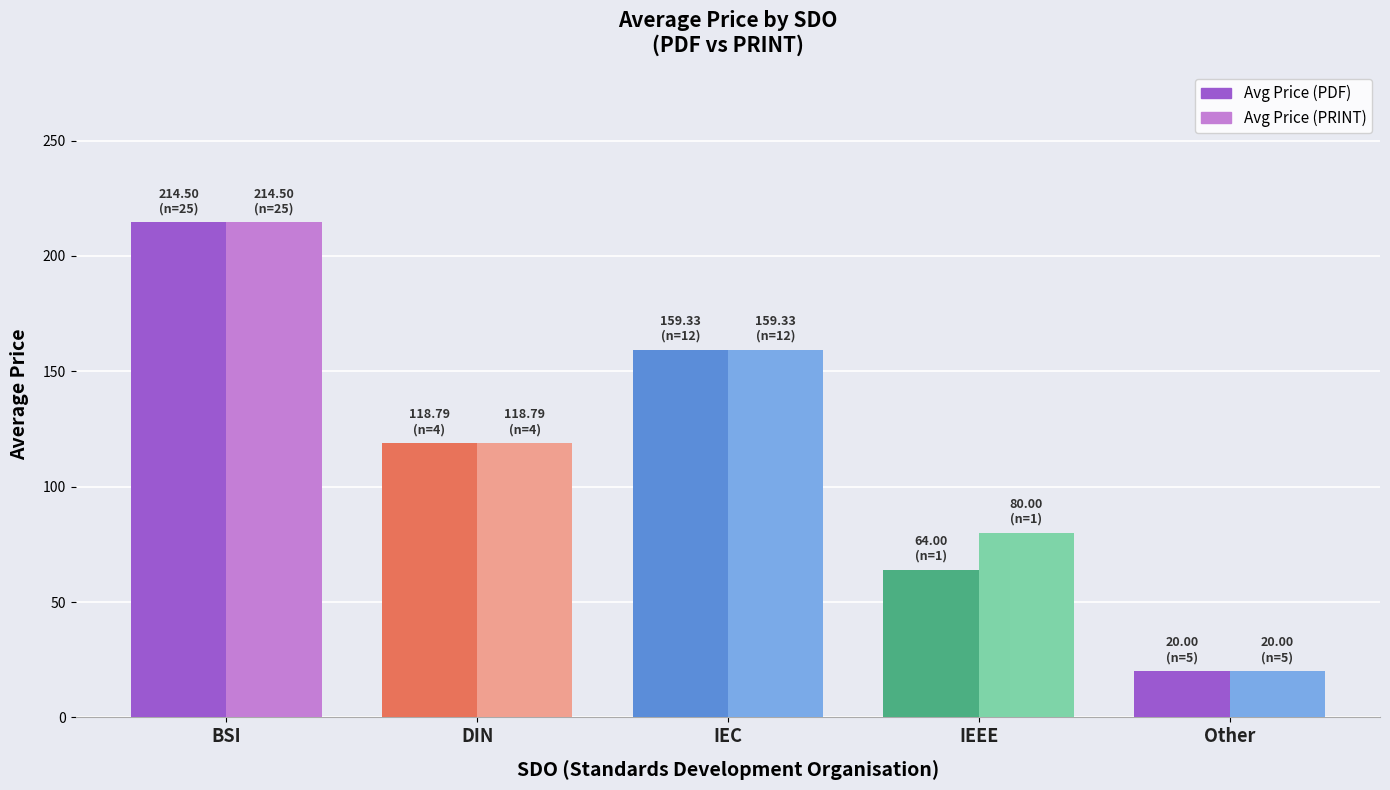

Is it true that Avg Price (PDF) equals 20.0 at Other?

True